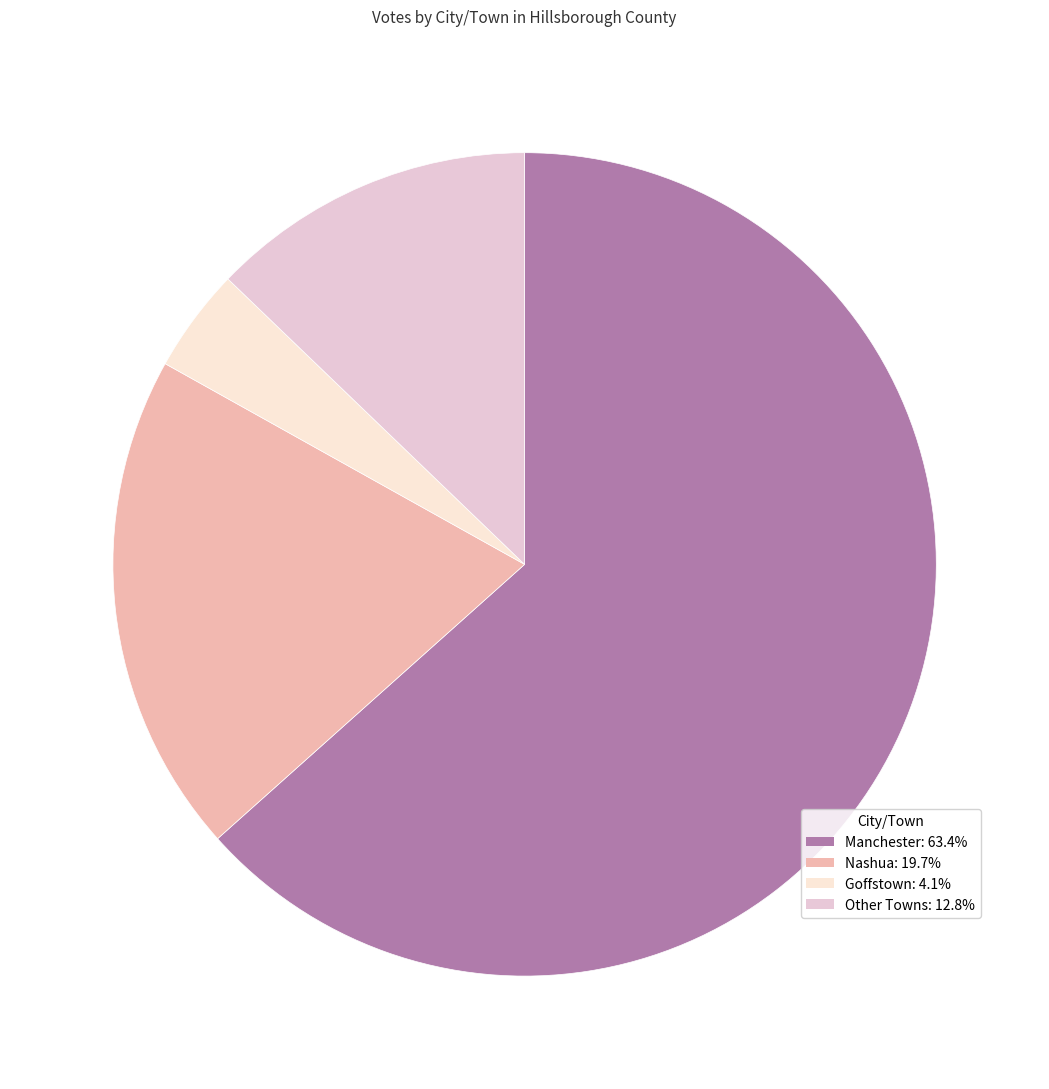

Count the number of slices in the pie.

4